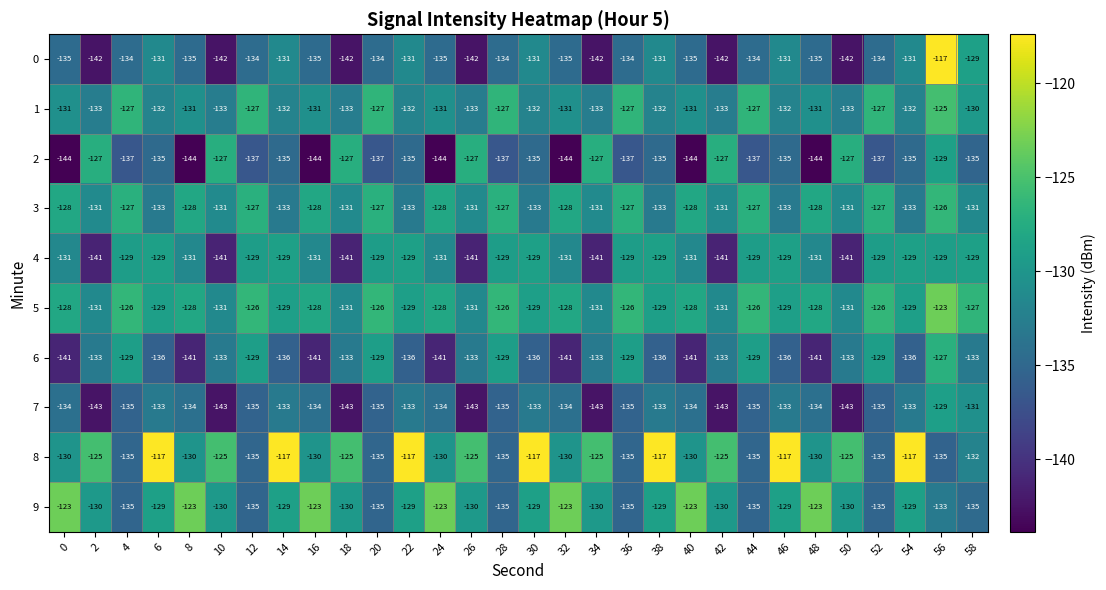

Is the value of 7 at 42 greater than the value of 1 at 58?

No